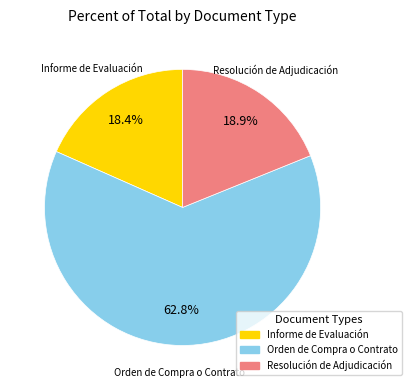

Rank the categories by value from highest to lowest.

Orden de Compra o Contrato, Resolución de Adjudicación, Informe de Evaluación